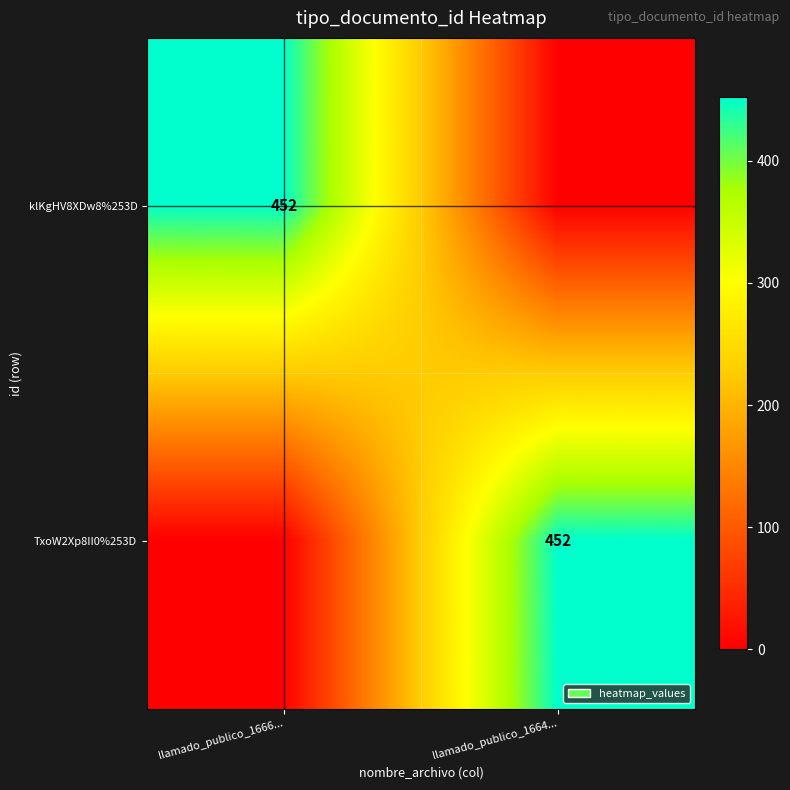

Is it true that klKgHV8XDw8%253D equals 452 at llamado_publico_1666...?

True